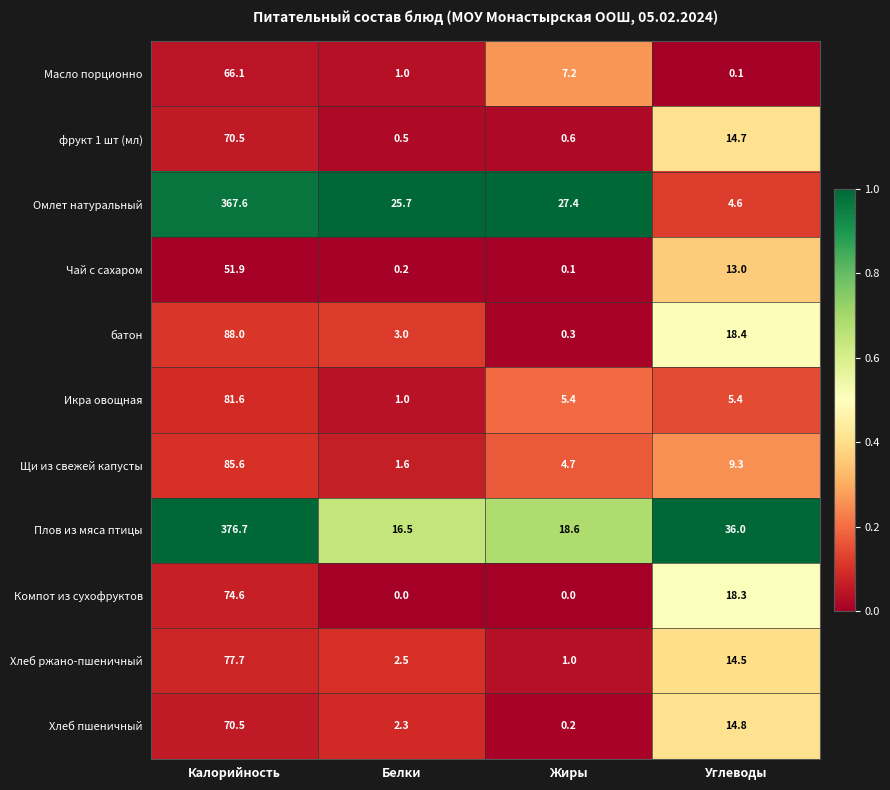

What is the difference between the Плов из мяса птицы values at Белки and Калорийность?

360.2